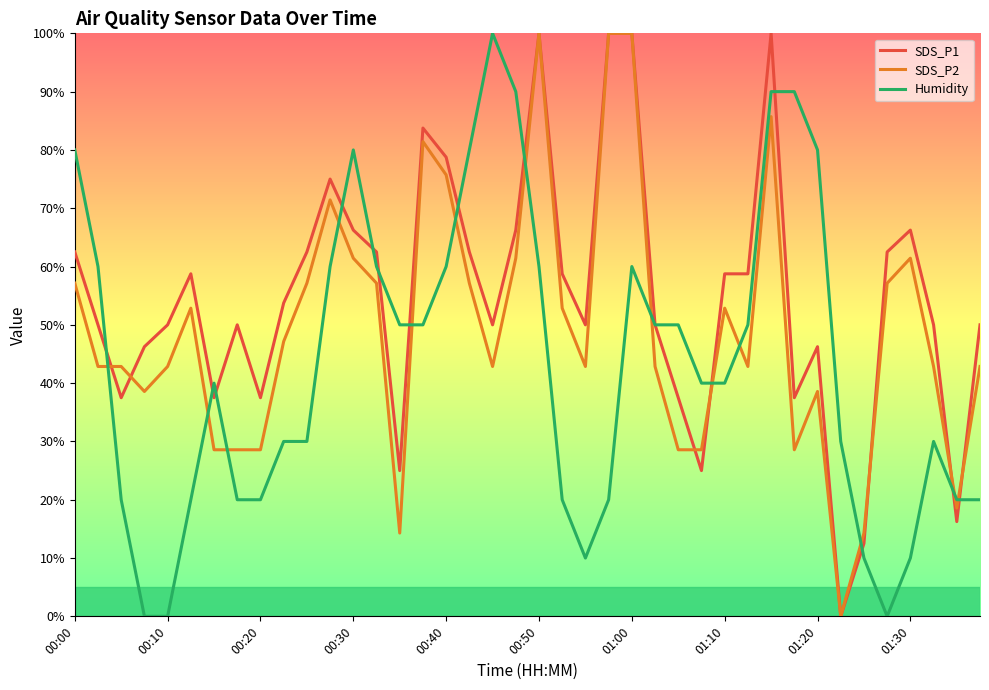

Which series has the largest total across all categories?

SDS_P1